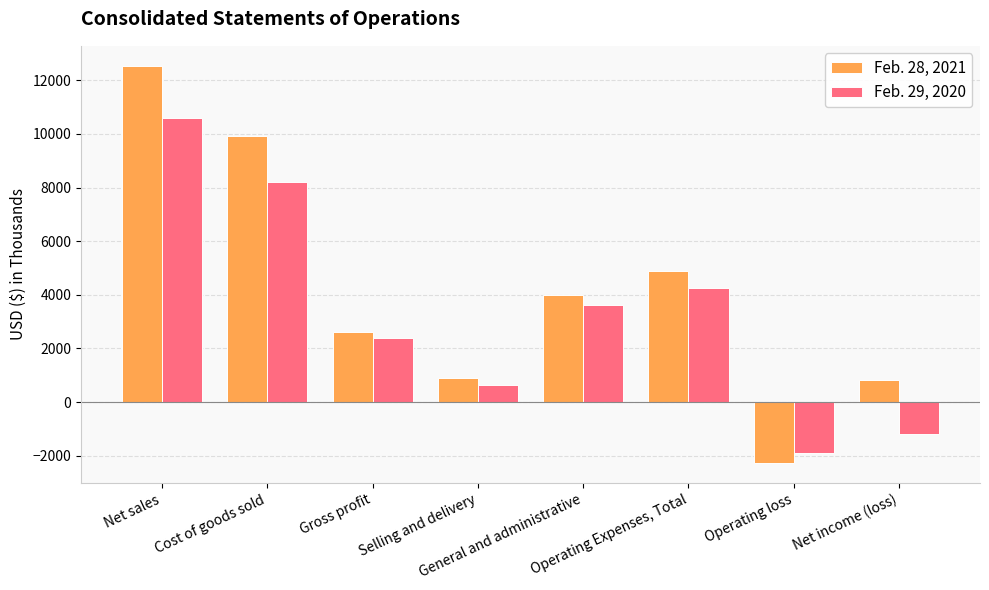

Reading left to right, extract all data points from this chart.

Feb. 28, 2021: 12541	9925	2616	905	3989	4894	-2278	812
Feb. 29, 2020: 10597	8220	2377	623	3637	4260	-1883	-1206